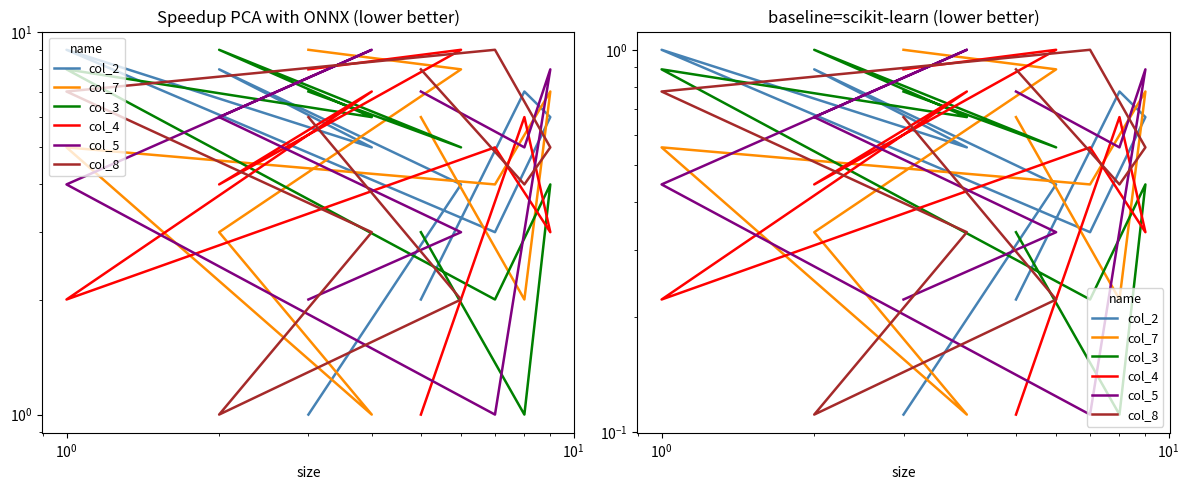

Which series has the largest range (max minus min)?

col_2